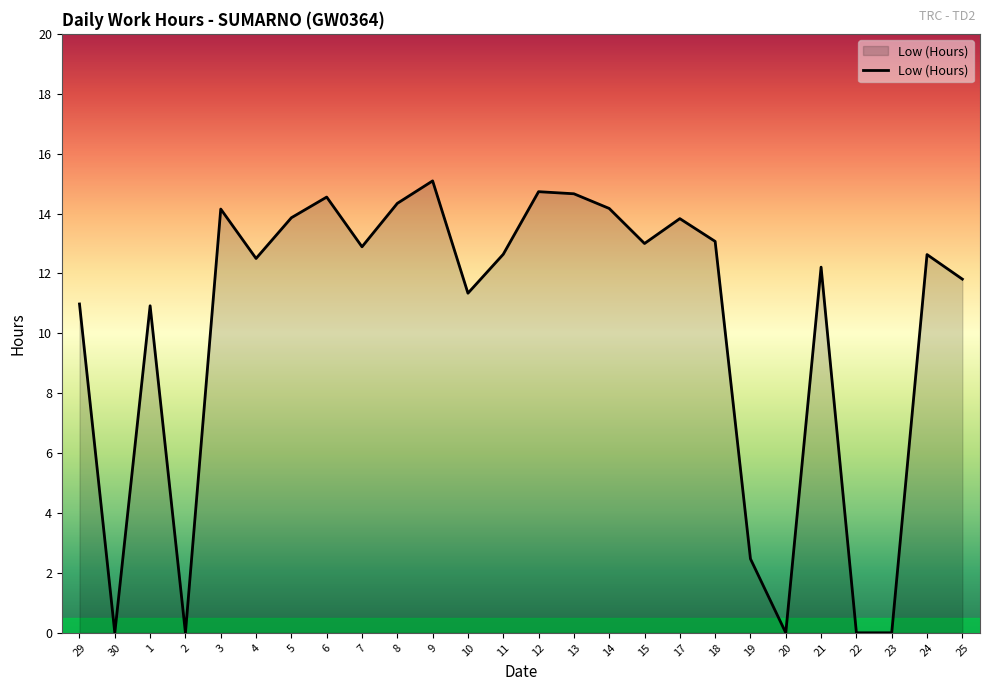

How many categories are shown in the chart?

26